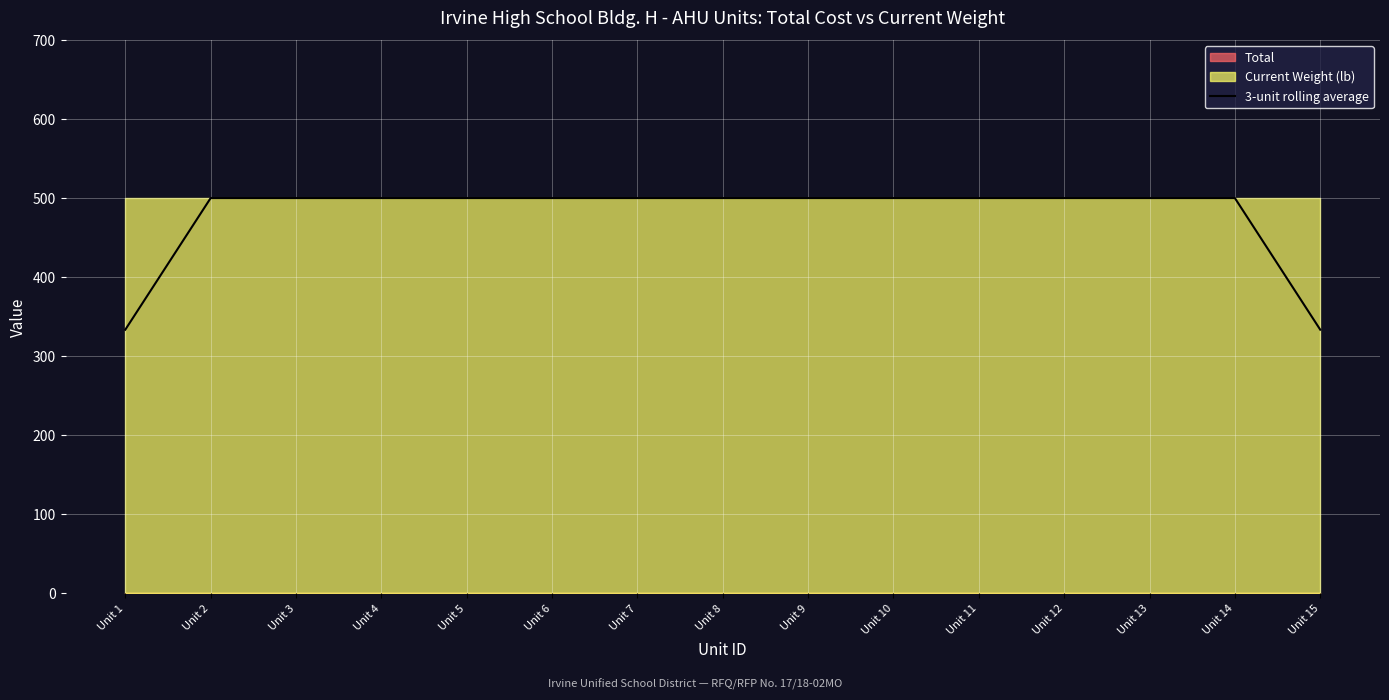

What is the sum of the values at Unit 3 and Unit 6?

1000.0